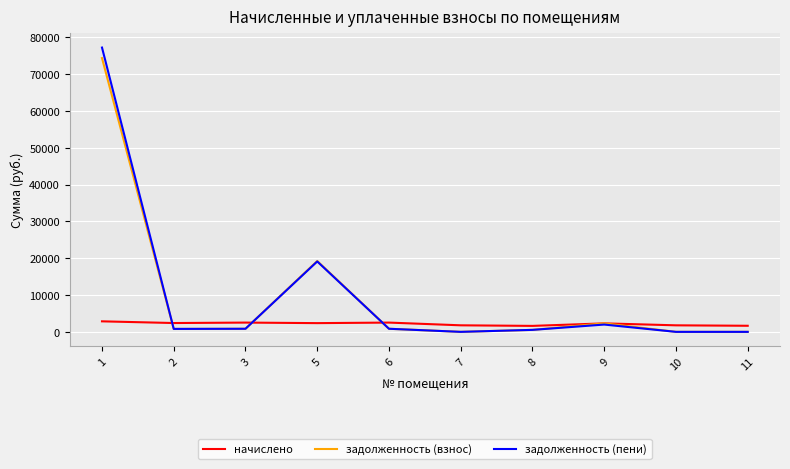

The value of задолженность (взнос) at 10 is -46100.4. True or false?

False